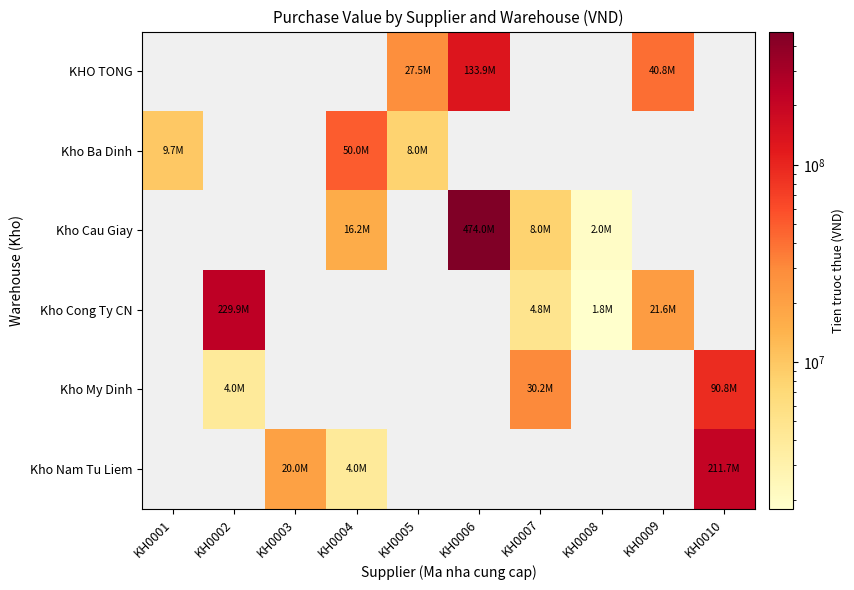

What is the total value across all series at KH0004?

70150000